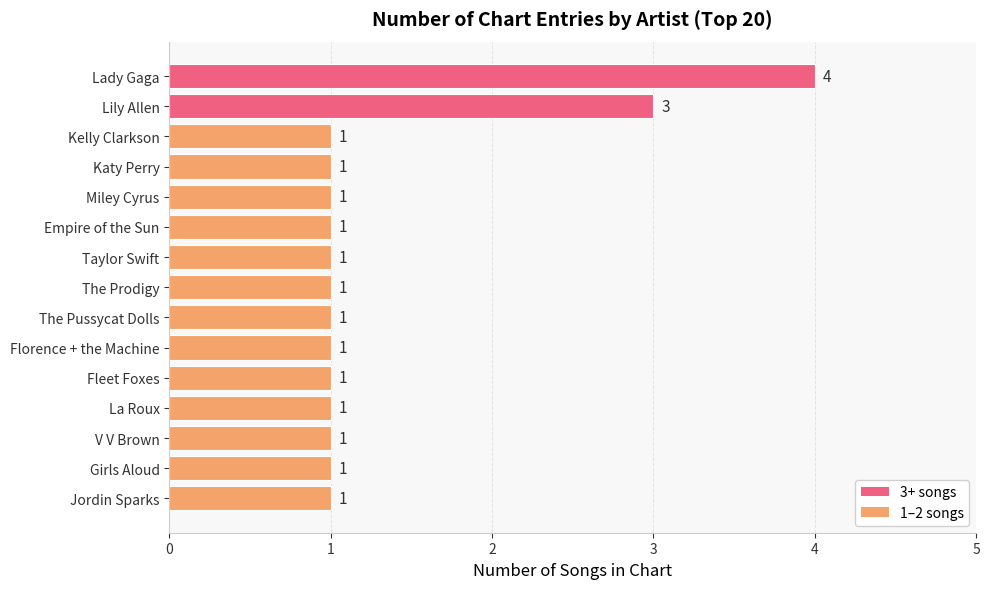

Approximately how many times larger is the value at Lady Gaga compared to Girls Aloud?

4.0